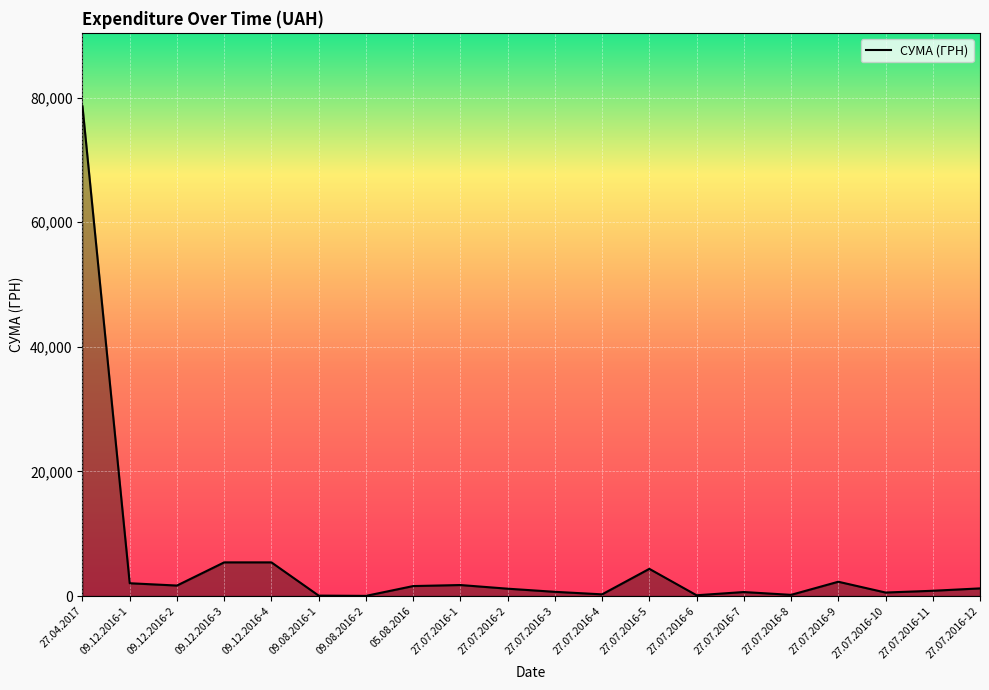

What is the greatest value displayed?

78600.0